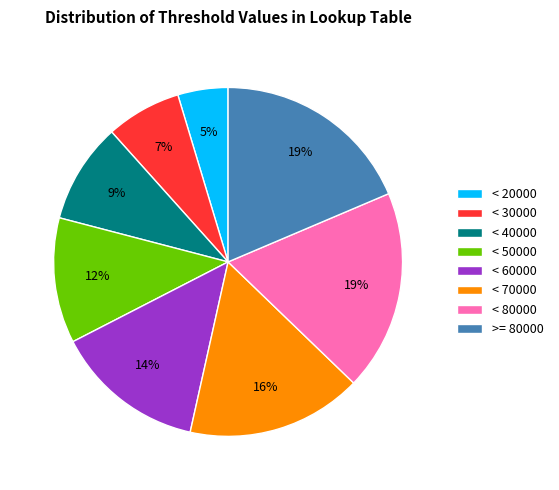

Is there a majority slice in this chart?

No